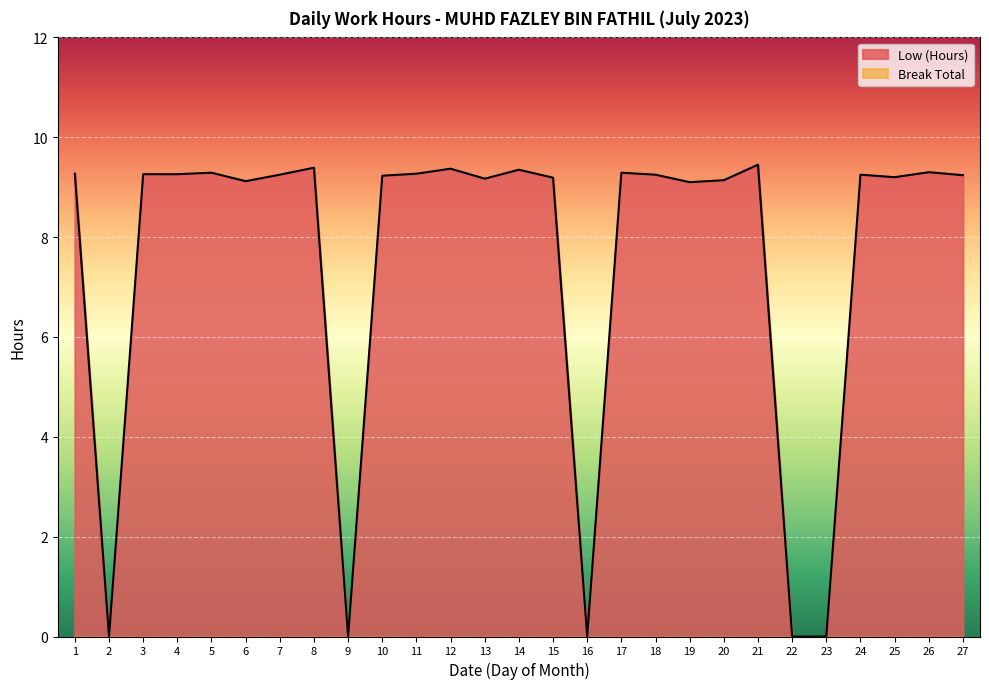

How many lines are shown in the chart?

2